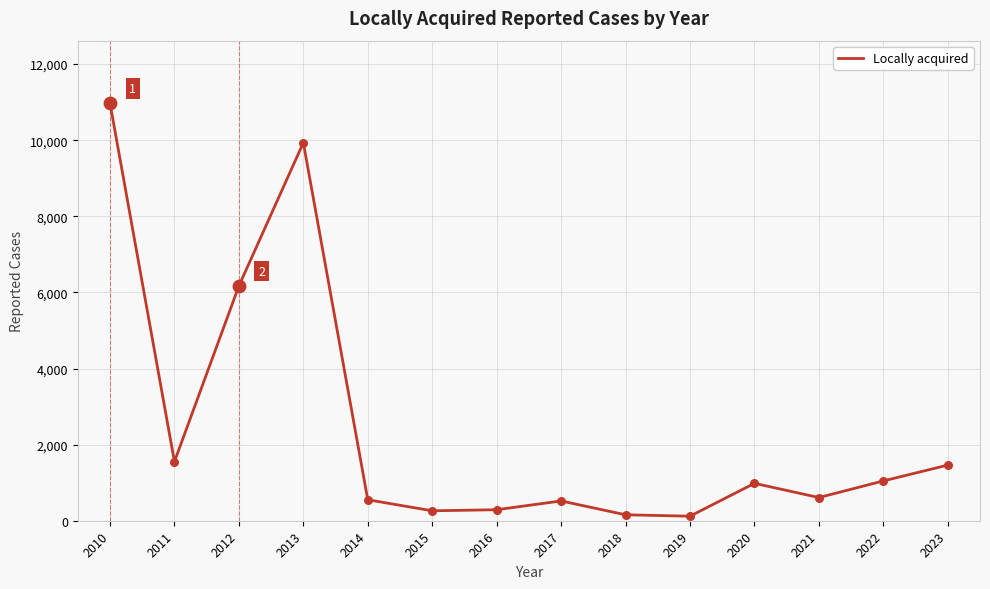

Approximately how many times larger is the value at 2012 compared to 2019?

51.8